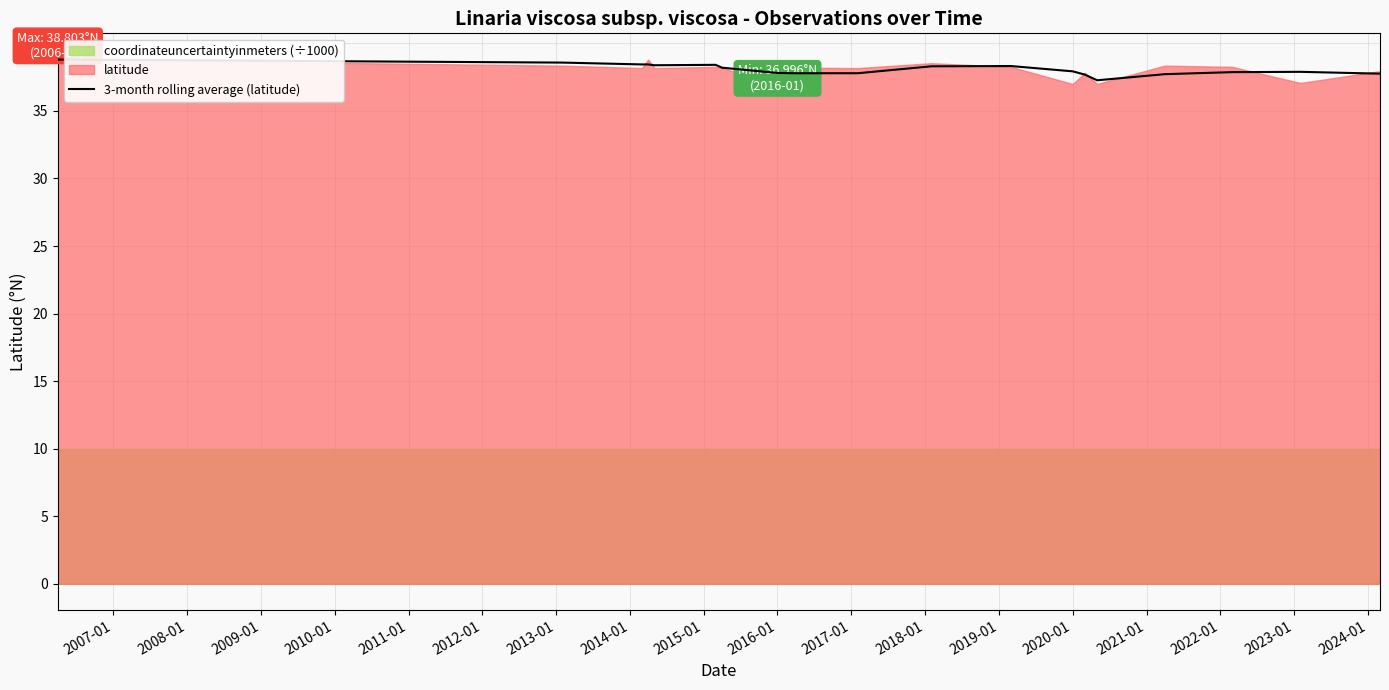

Rank the categories by value from lowest to highest.

2020-01, 2019-01, 2021-01, 2024-01, 2015-01, 2014-01, 2013-01, 2022-01, 2023-01, 2018-01, 2012-01, 2016-01, 2017-01, 2010-01, 2011-01, 2009-01, 2008-01, 2007-01, 2006-01